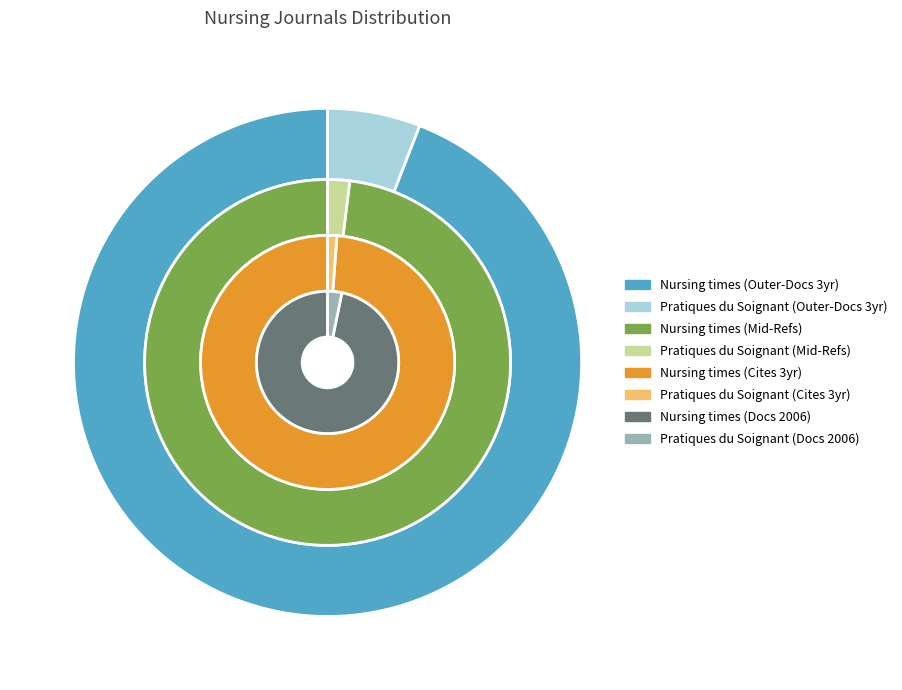

To the nearest percent, what is the difference between the Nursing times and Pratiques du Soignant slice percentages?

98%